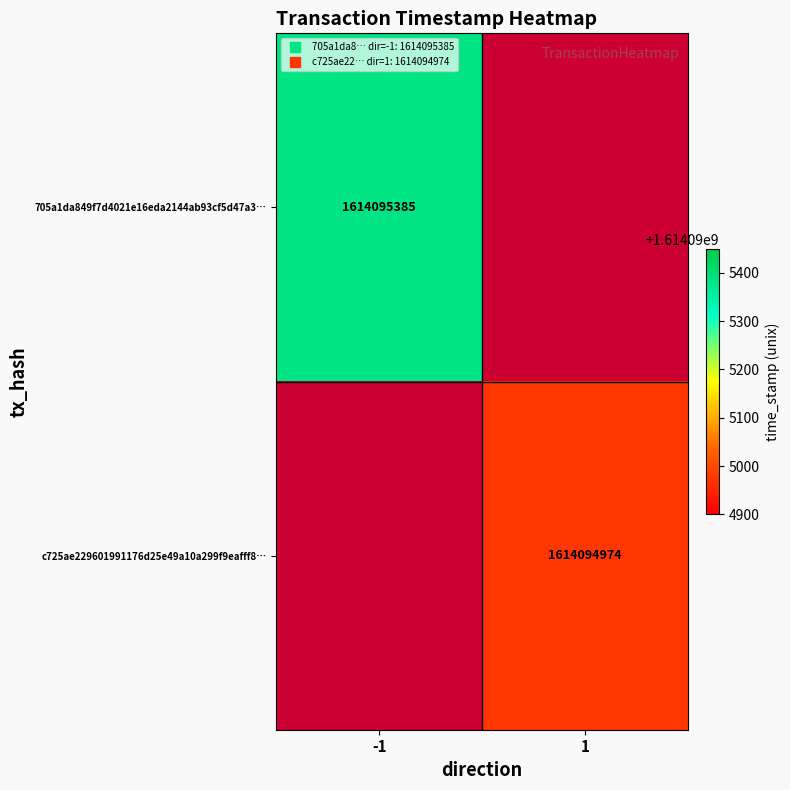

List the series in order of their peak value, highest first.

705a1da849f7d4021e16eda2144ab93cf5d47a3, c725ae229601991176d25e49a10a299f9eafff8